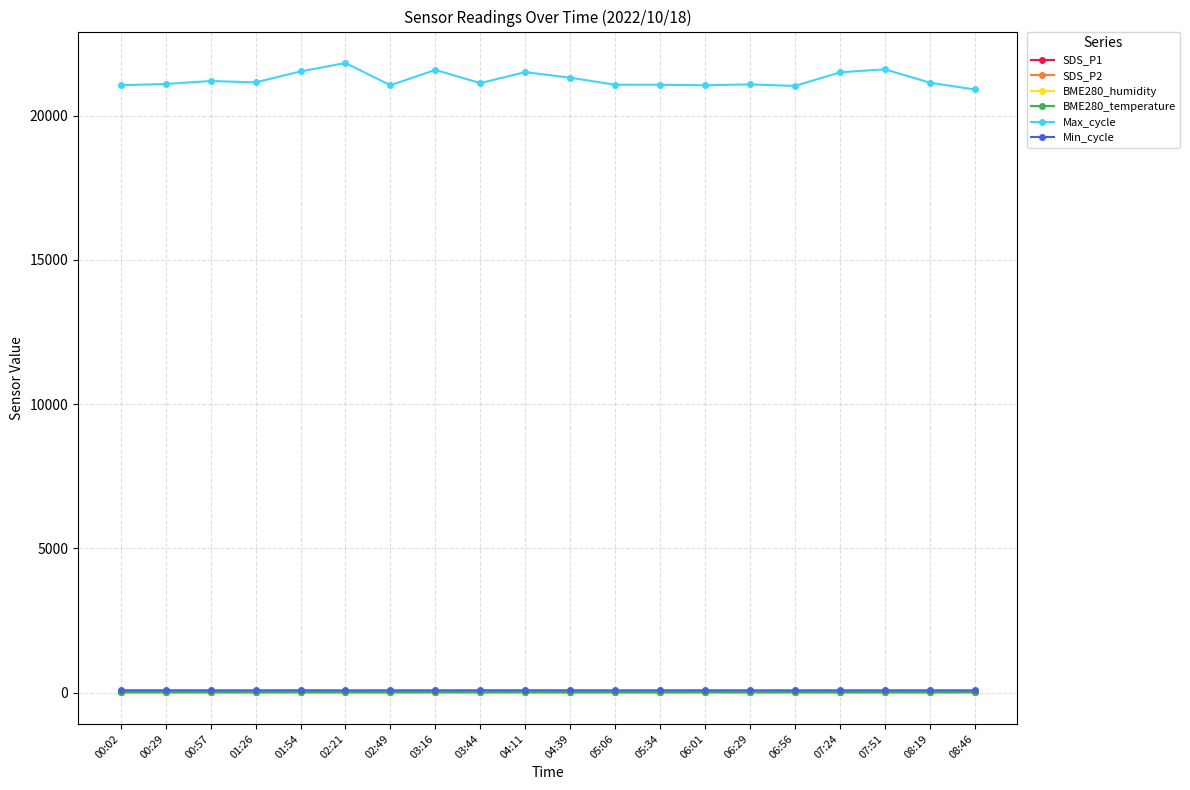

True or false: SDS_P2 and SDS_P1 intersect in this chart.

False